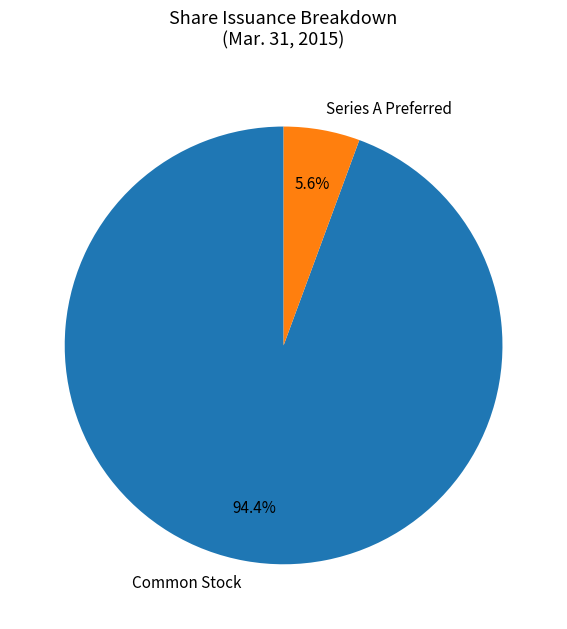

What is the total percentage of Series A Preferred and Common Stock?

100.0%